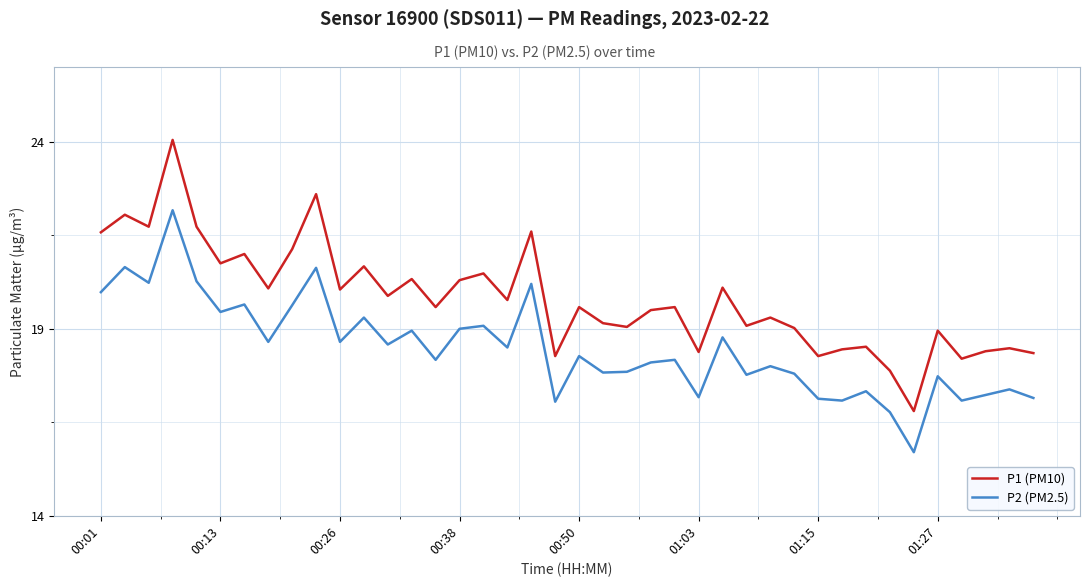

True or false: P1 (PM10) and P2 (PM2.5) intersect in this chart.

False